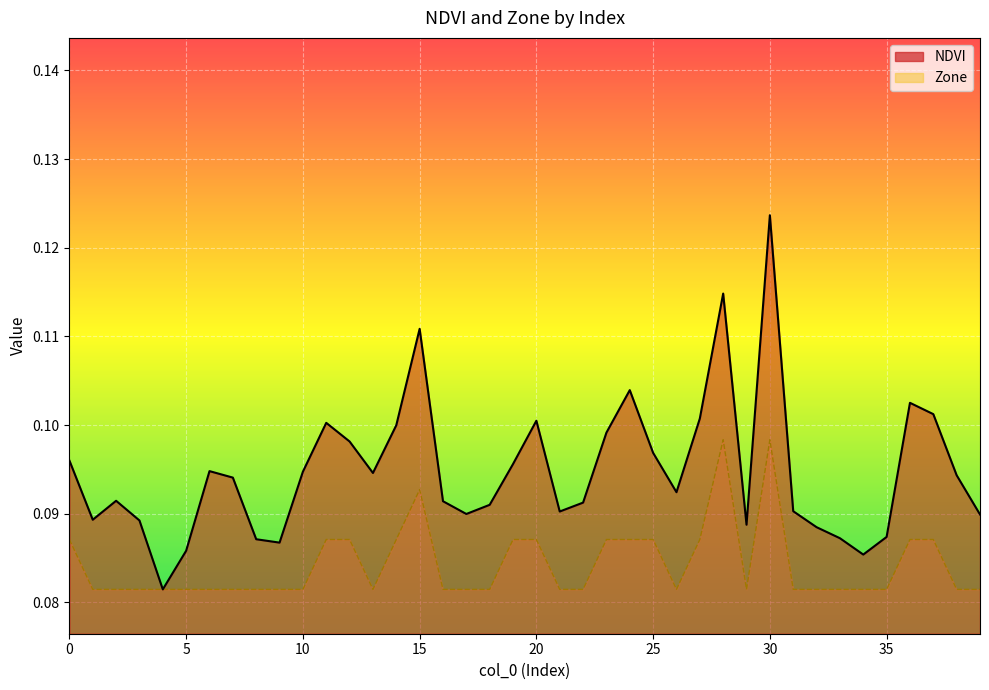

In NDVI, how many points are lower than both neighbors (excluding endpoints)?

9